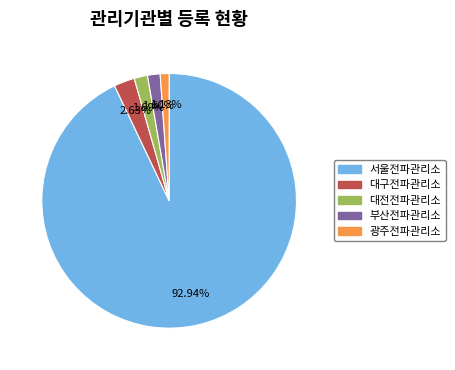

Is it true that 서울전파관리소 is 93% of the pie?

True